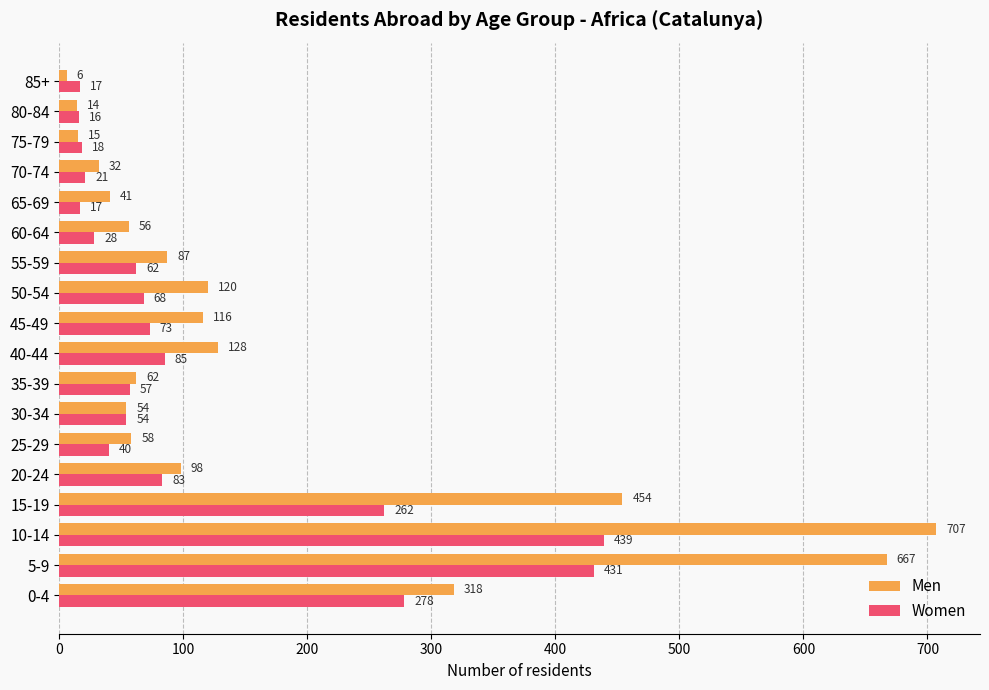

What is the sum of all Women values?

2049